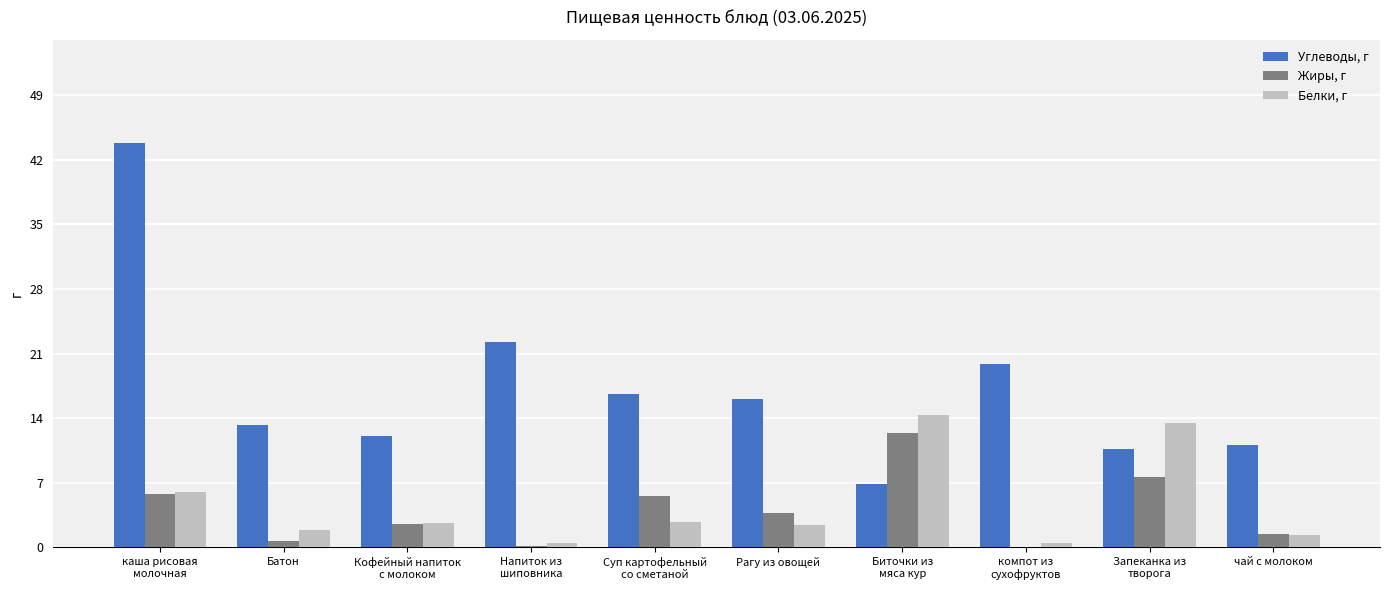

Which series has the largest range (max minus min)?

Углеводы, г